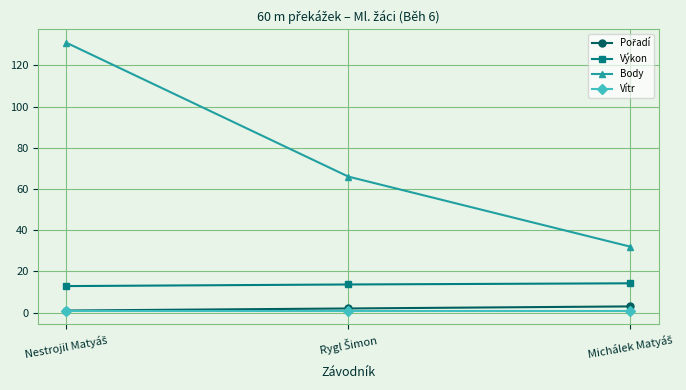

Which series has the largest range (max minus min)?

Body